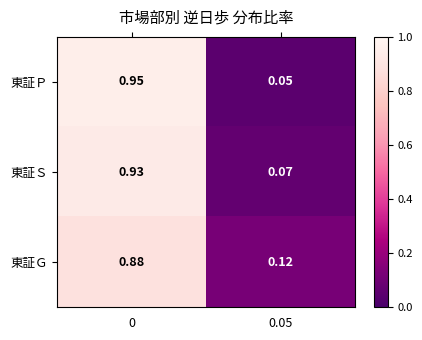

Which series has the widest spread of values?

東証Ｐ